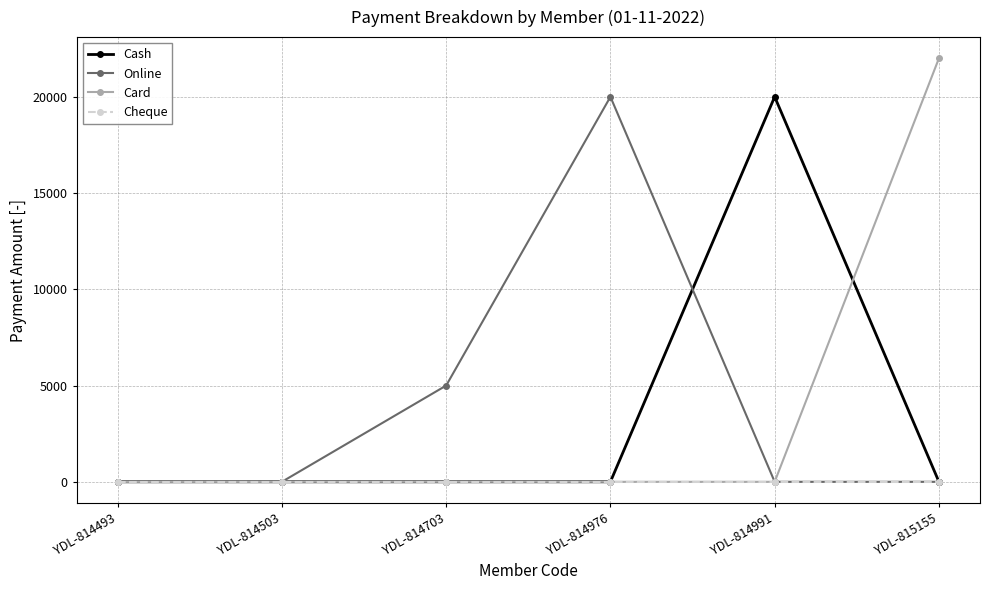

What value does the Card series have at YDL-815155, to the nearest 50?

22000